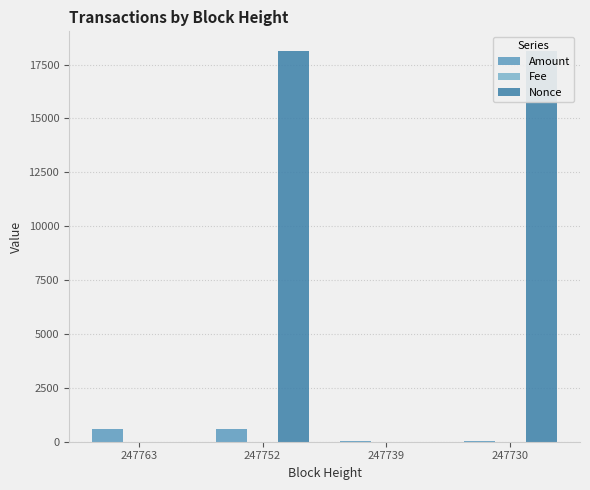

Which series changed the most between 247739 and 247730?

Nonce